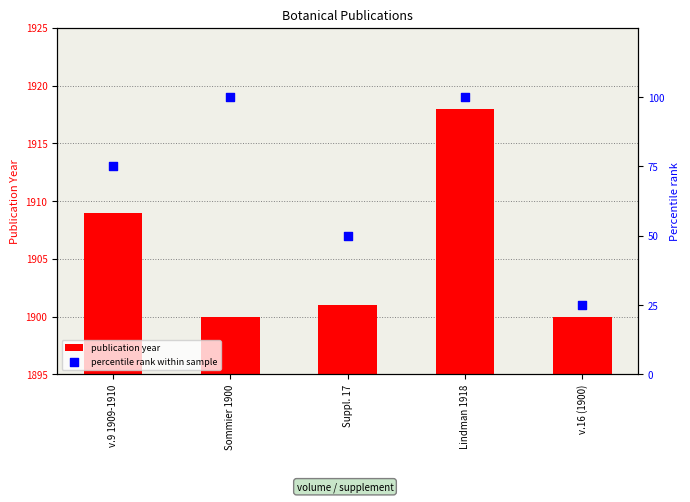

What is the total value across all series at Sommier 1900?

2000